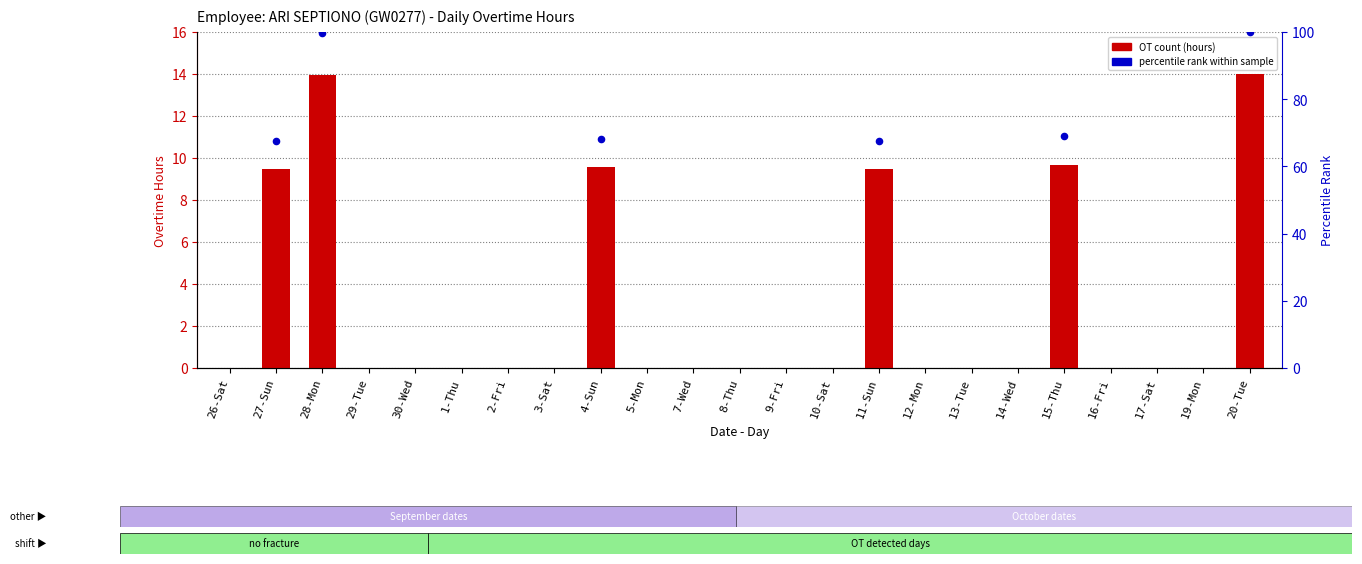

Between 10-Sat and 17-Sat, which is larger?

10-Sat